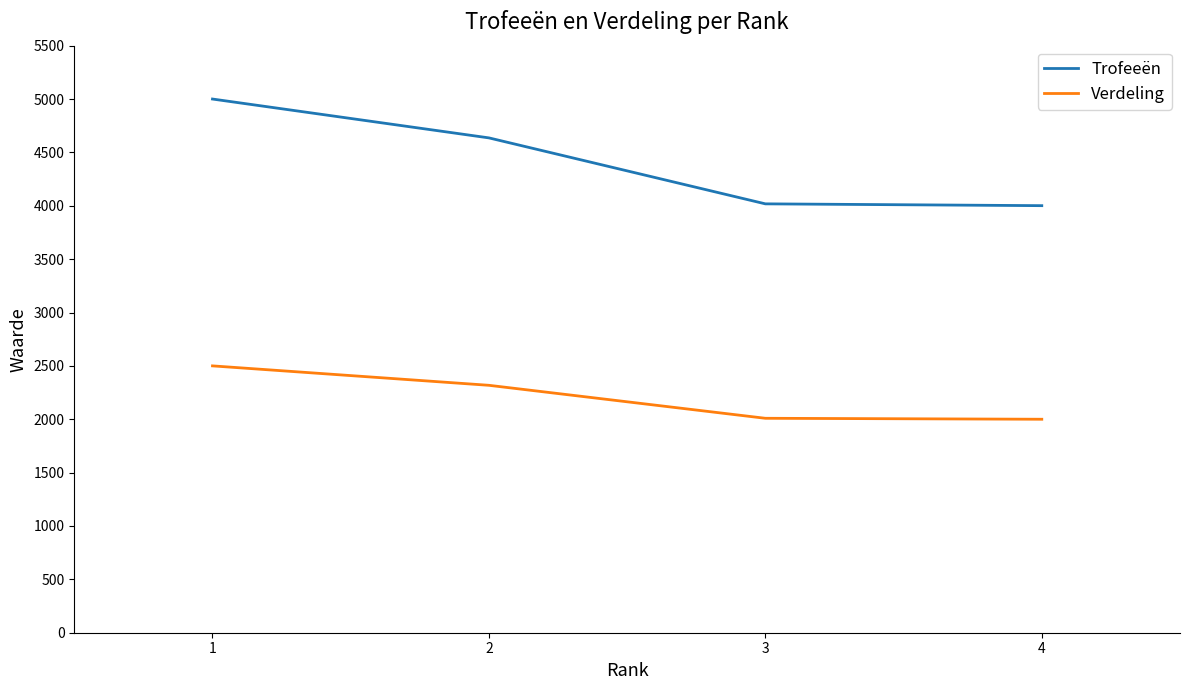

What is the total value across all series at 3?

6027